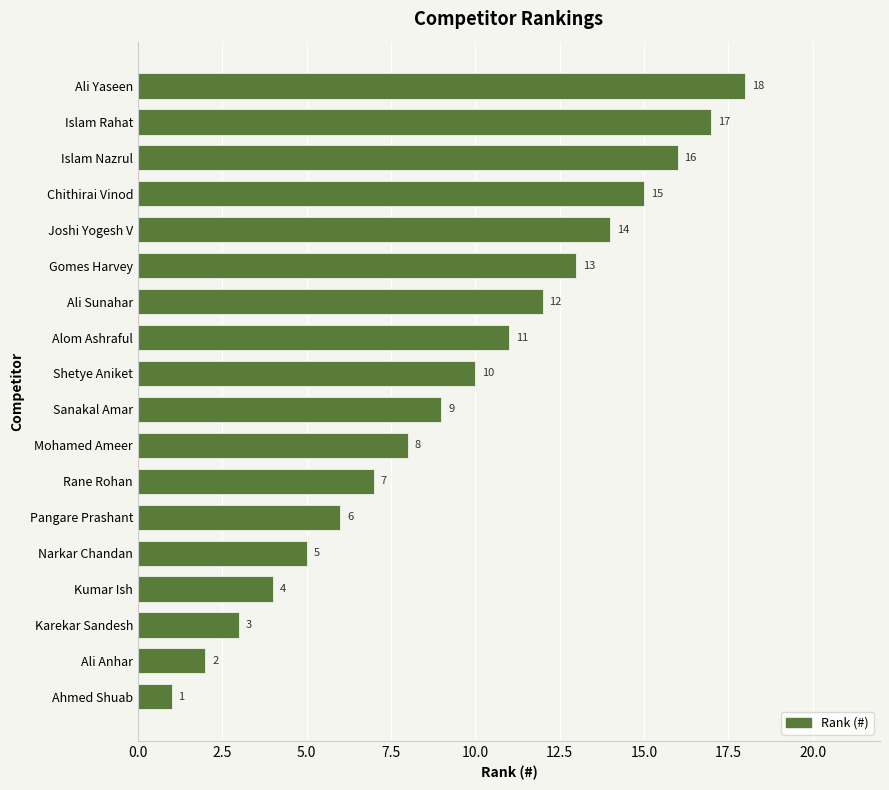

Where is the data nearest to the value 9?

Sanakal Amar